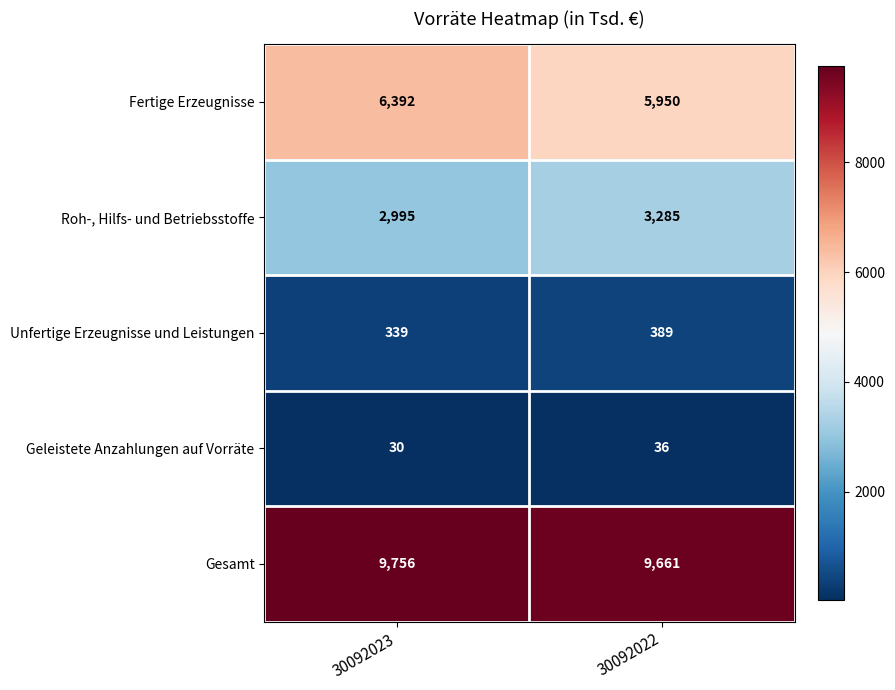

The value of Geleistete Anzahlungen auf Vorräte at 30092023 is 30. True or false?

True